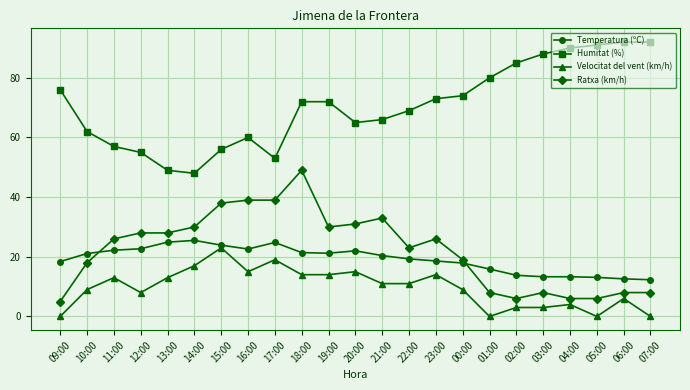

True or false: Velocitat del vent (km/h) has more than 2 points higher than both neighbors.

True